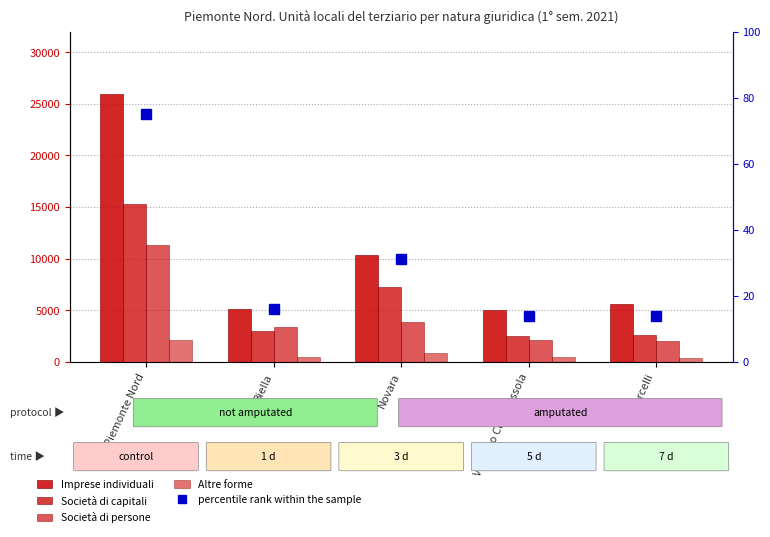

What position from the left is Piemonte Nord?

1